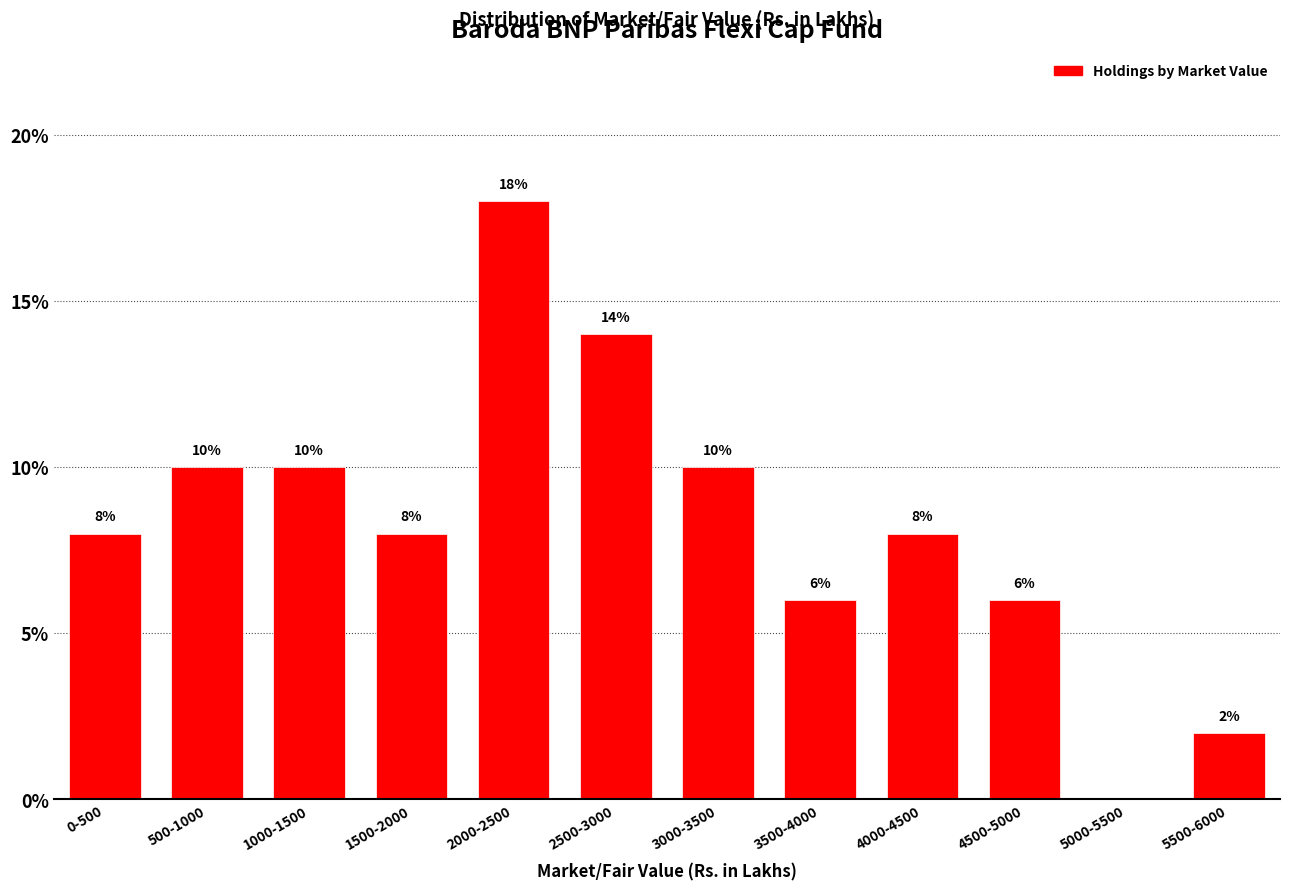

Reading left to right, what are all the values shown in this chart?

0-500=8.0	500-1000=10.0	1000-1500=10.0	1500-2000=8.0	2000-2500=18.0	2500-3000=14.0	3000-3500=10.0	3500-4000=6.0	4000-4500=8.0	4500-5000=6.0	5000-5500=0.0	5500-6000=2.0